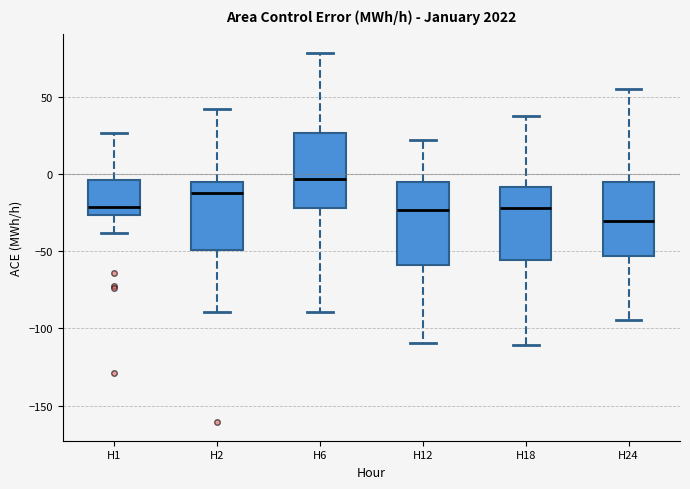

Reading left to right, read every box against the y-axis: the position of its median line, the range the box covers, and the ends of its whiskers. The values are not printed on the chart, so give them approximately, as read against the axis.

H1: median -20, box -25 to -5, whiskers -40 to 25
H2: median -10, box -50 to -5, whiskers -90 to 40
H6: median -5, box -20 to 25, whiskers -90 to 80
H12: median -25, box -60 to -5, whiskers -110 to 25
H18: median -20, box -55 to -10, whiskers -110 to 40
H24: median -30, box -55 to -5, whiskers -95 to 55